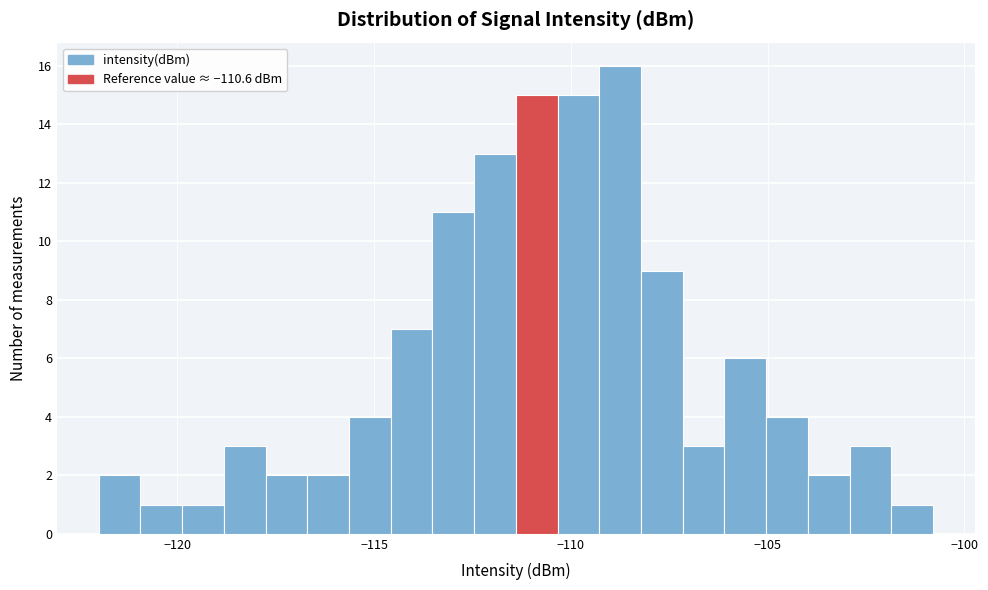

Around what value on the x-axis is the tallest bar? Give the approximate position of its centre, as read against the axis.

-108.5